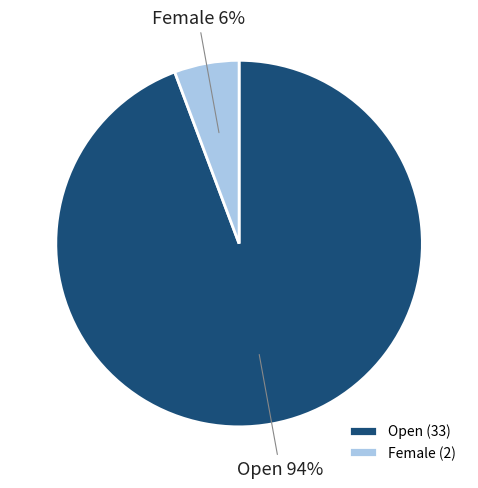

What is the majority slice?

Open